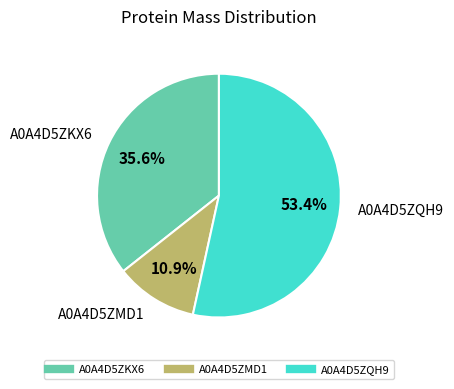

Count the number of slices in the pie.

3